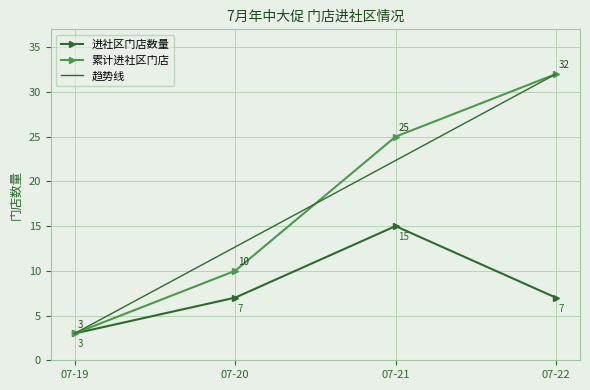

Is it true that 进社区门店数量 equals 7 at 07-22?

True